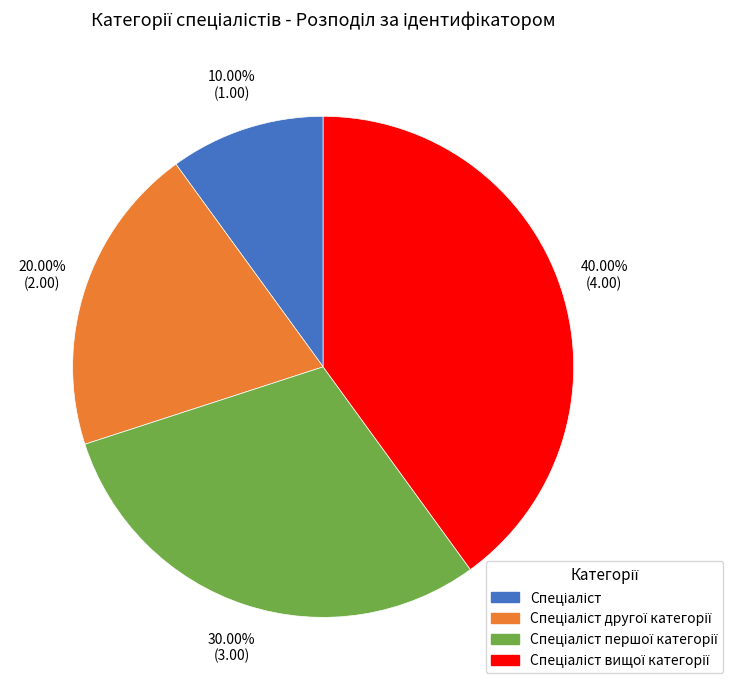

Is there a majority slice in this chart?

No